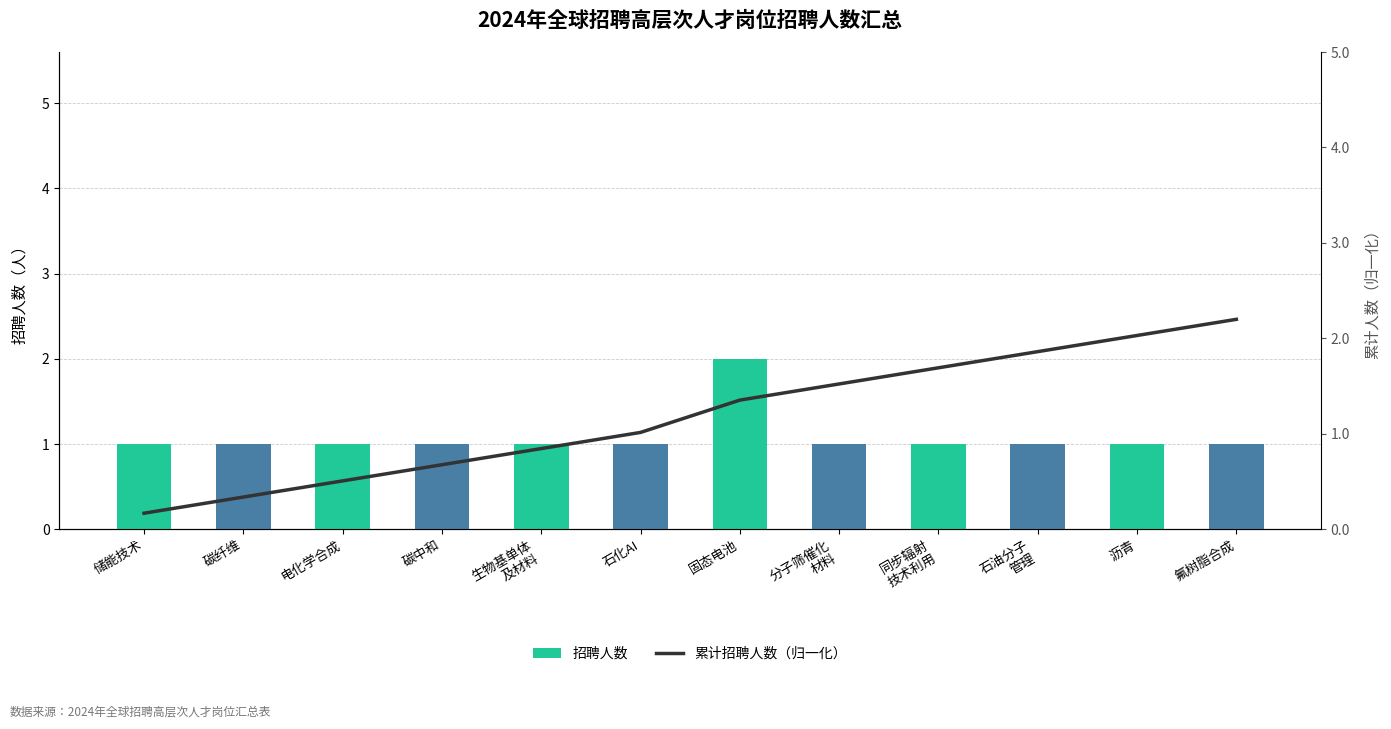

Which series changed the most between 生物基单体
及材料 and 氟树脂合成?

累计招聘人数（归一化）